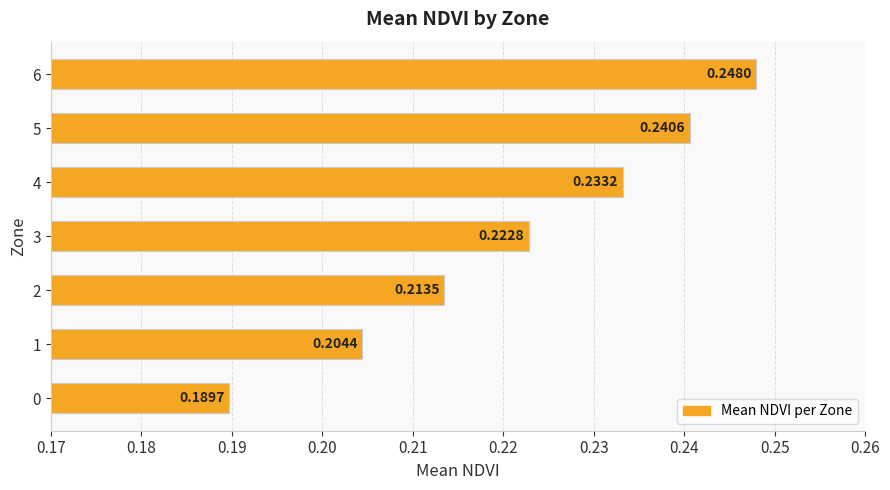

How many series are shown in this chart?

1